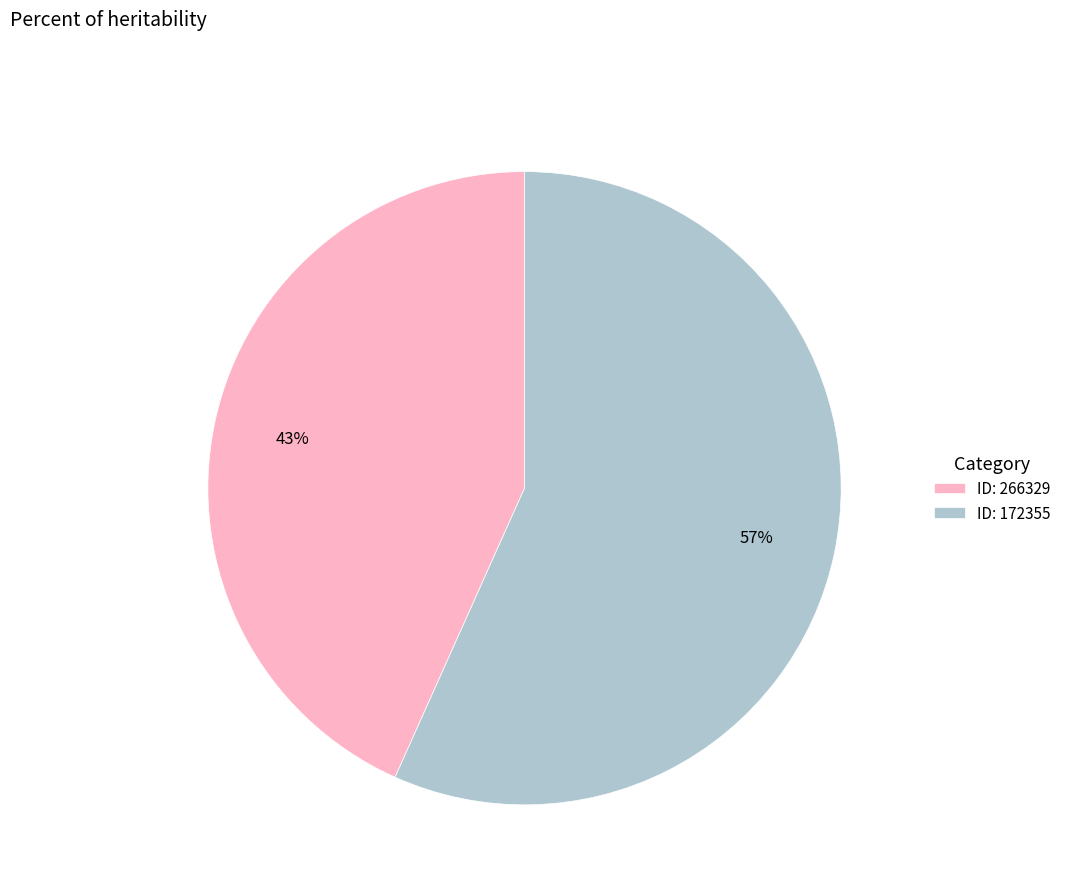

What is the ratio of the value at ID: 172355 to the value at ID: 266329?

1.3